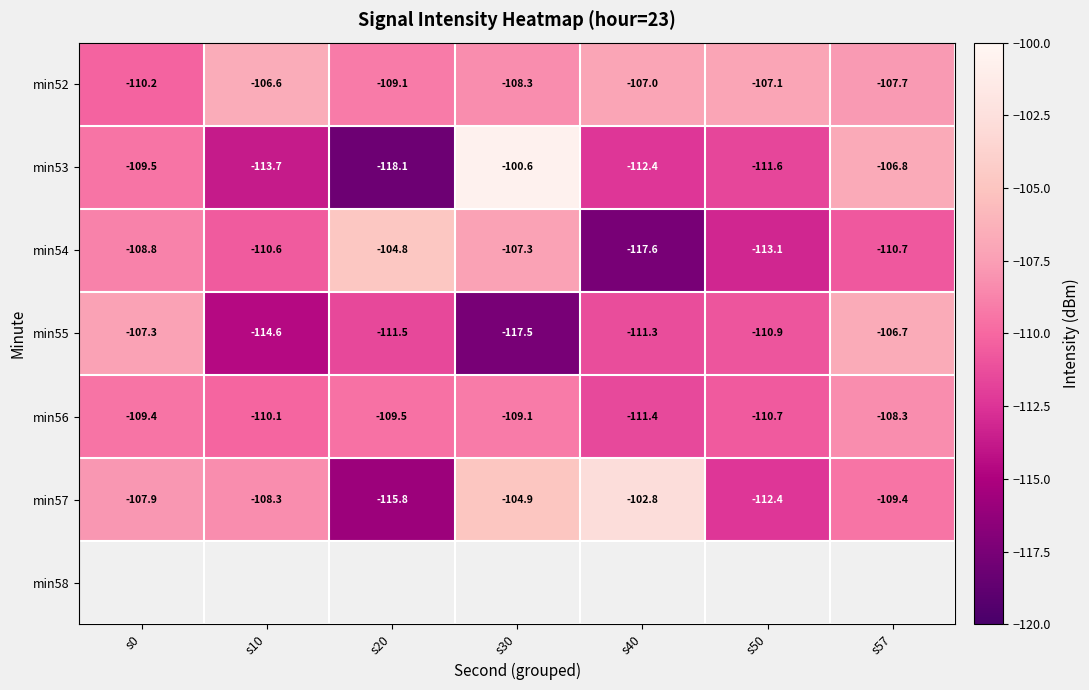

Which category has the lowest value across all series?

s20